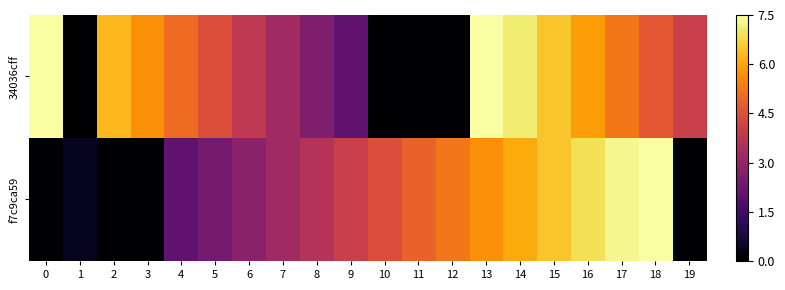

Reading left to right, transcribe all the data shown in this chart.

34036cff: 0=7.5	1=0.0	2=6.3	3=5.7	4=5.1	5=4.5	6=3.9	7=3.2	8=2.6	9=2.0	10=0.0	11=0.0	12=0.0	13=7.5	14=7.1	15=6.5	16=5.9	17=5.3	18=4.7	19=4.1
f7c9ca59: 0=0.0	1=0.4	2=0.0	3=0.0	4=2.0	5=2.4	6=2.8	7=3.2	8=3.6	9=4.1	10=4.5	11=4.9	12=5.3	13=5.7	14=6.1	15=6.5	16=6.9	17=7.3	18=7.5	19=0.0